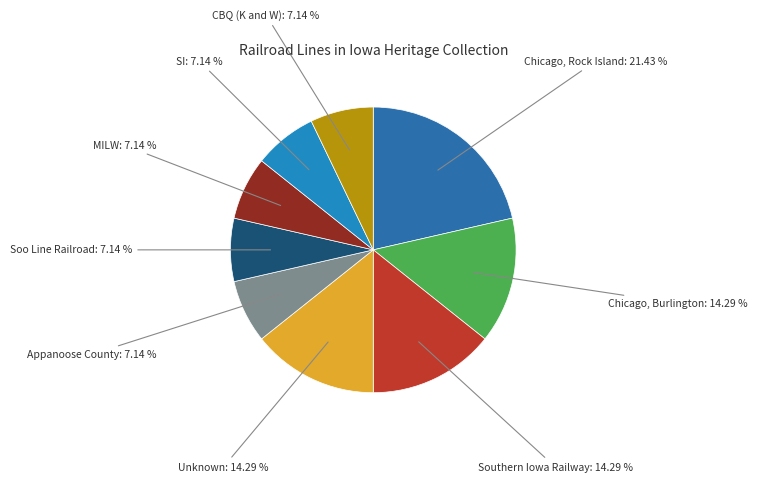

Count the number of slices in the pie.

9